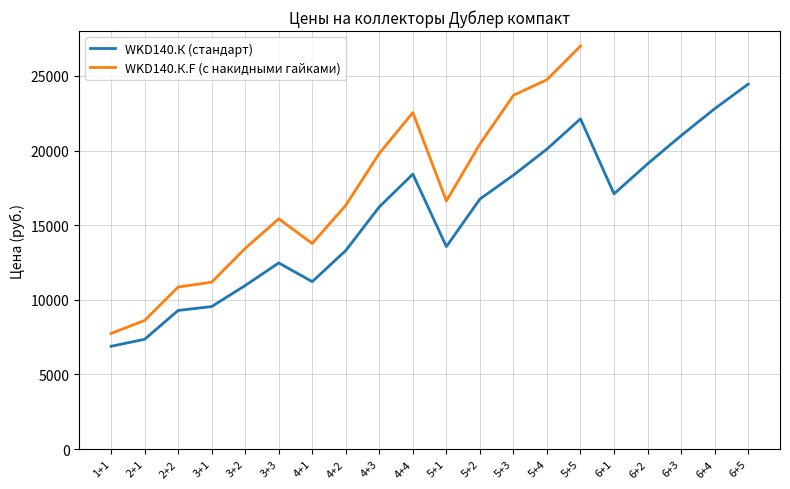

What is the greatest value displayed?

24450